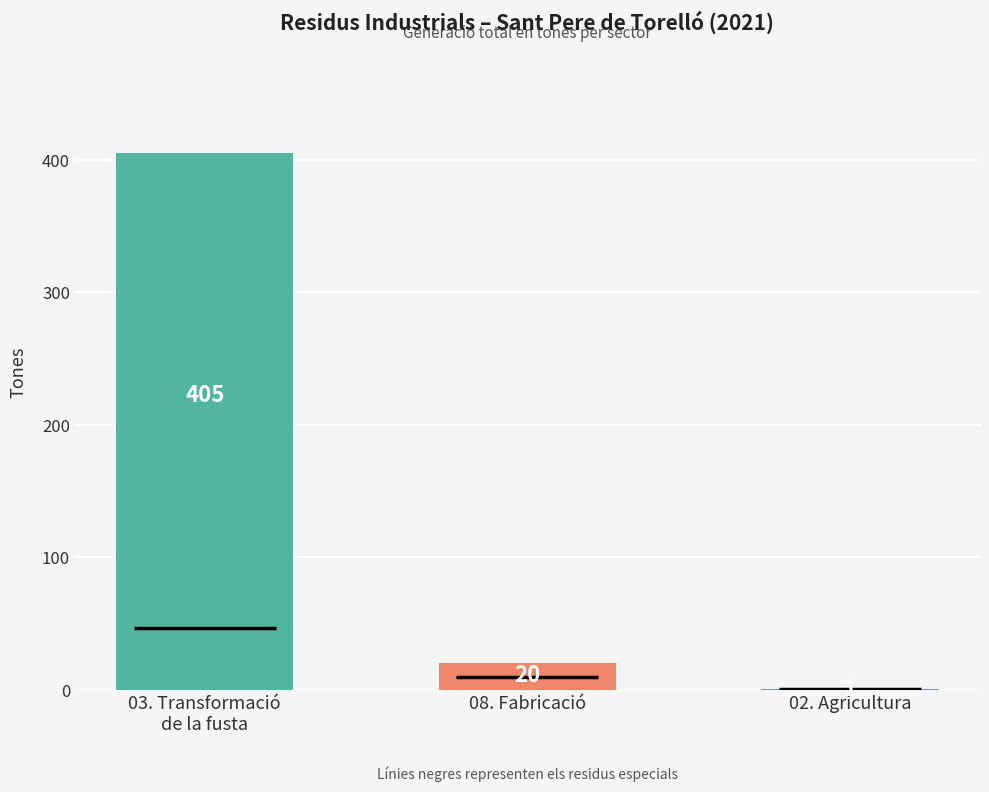

How many distinct data groups are displayed?

1